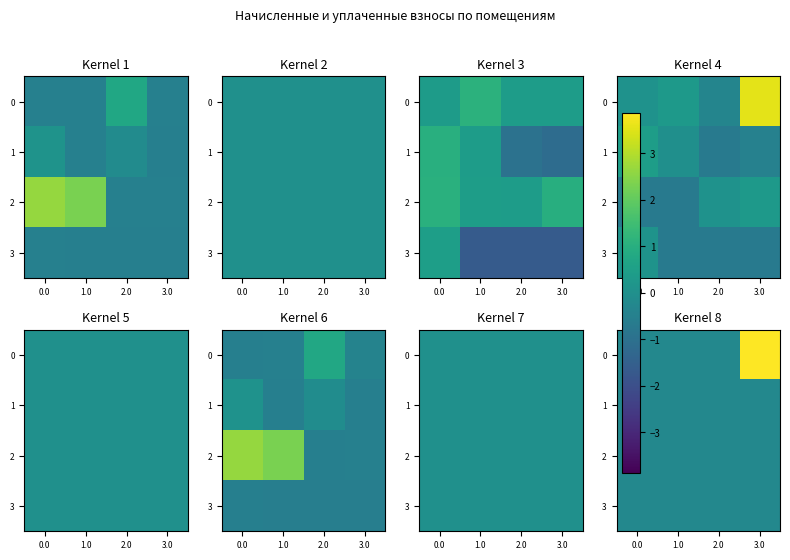

What is the greatest value displayed?

3.9